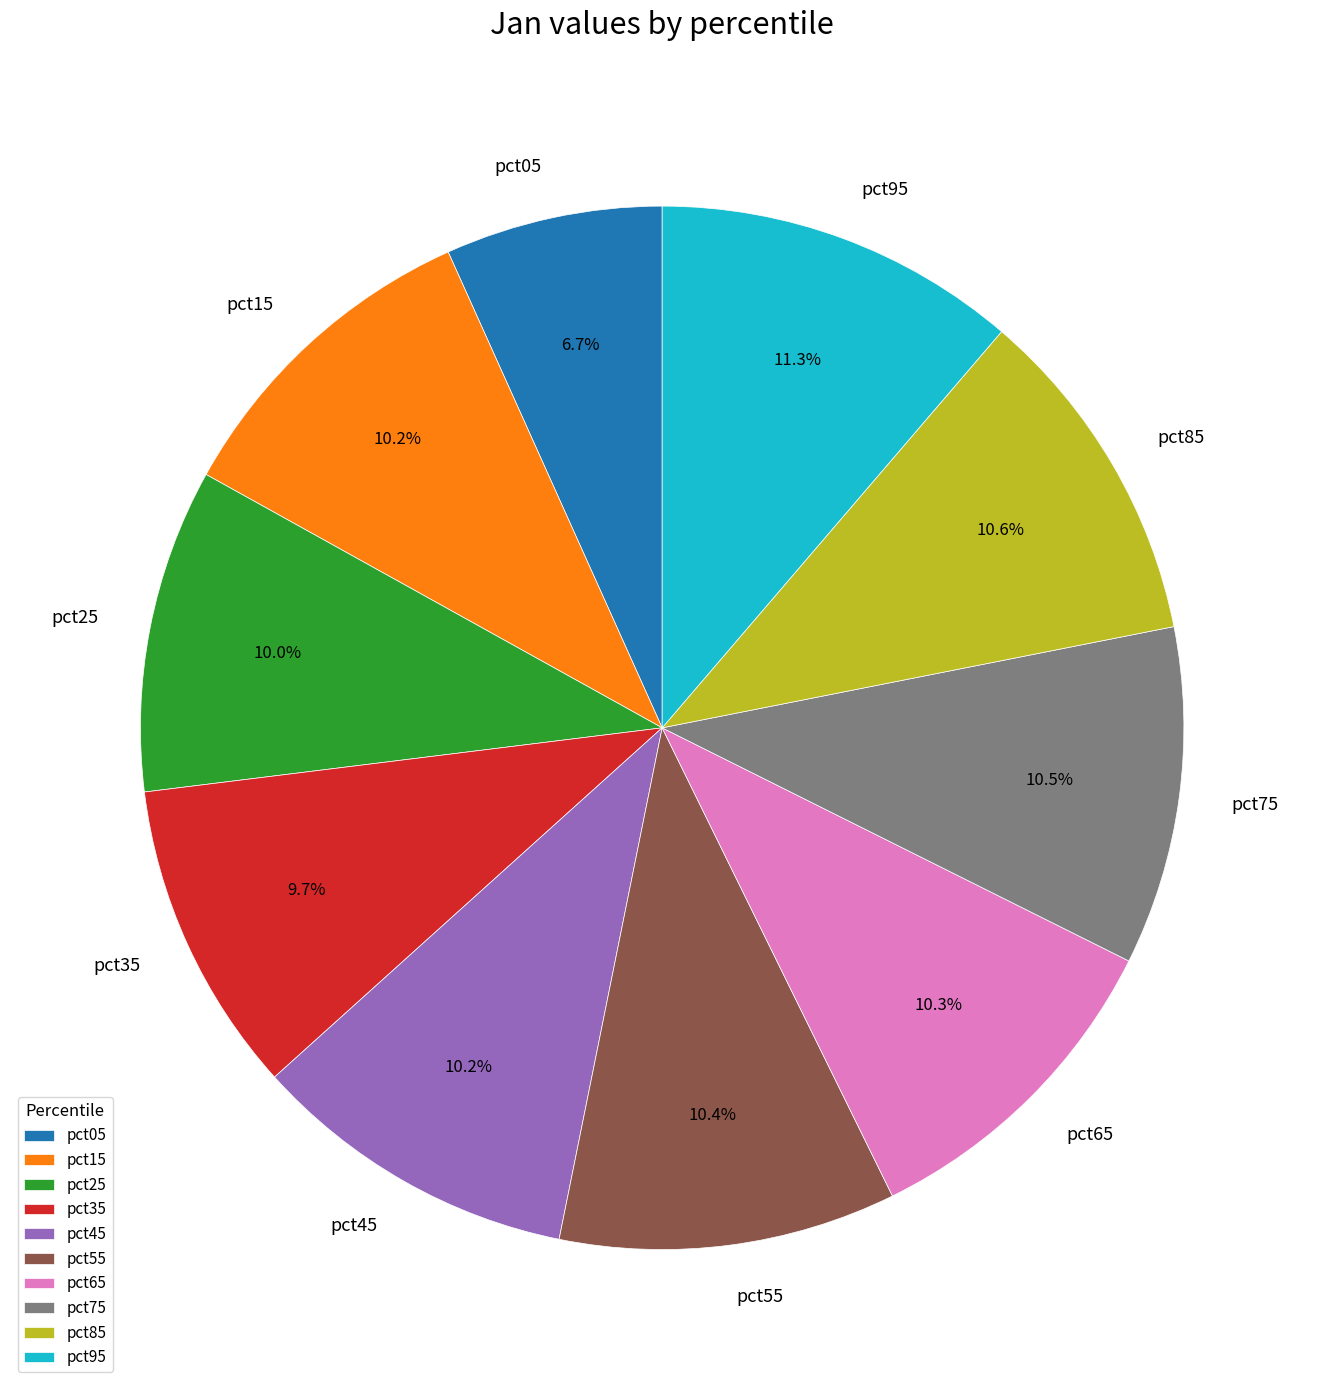

How many segments does this pie chart have?

10